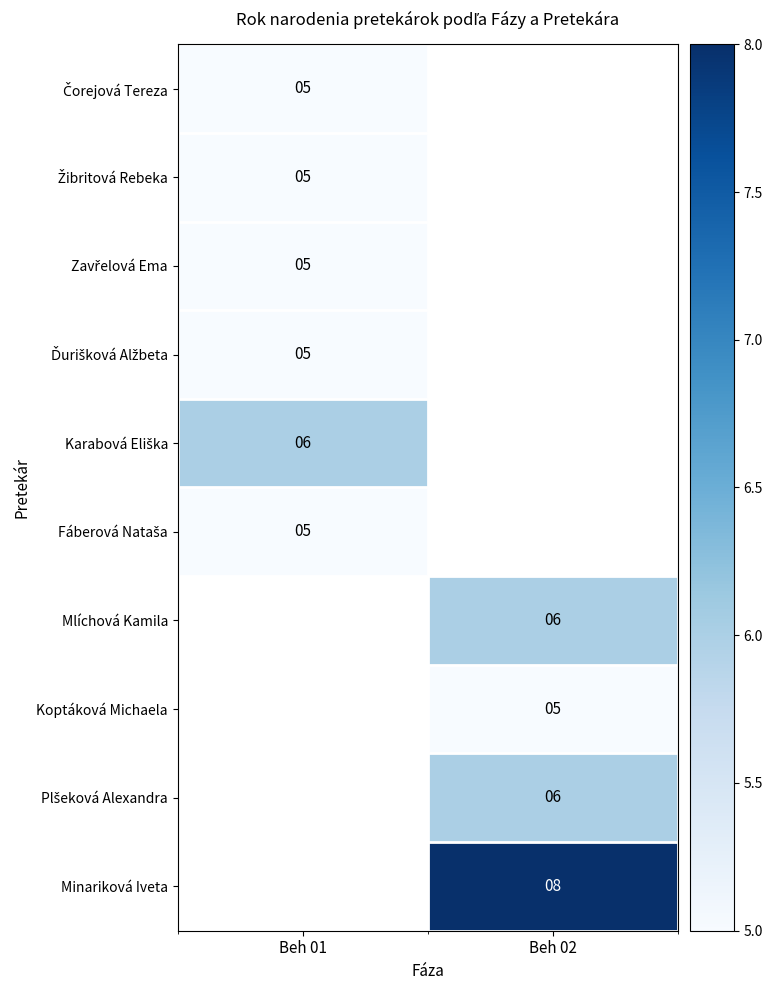

The Mlíchová Kamila series shows 4 at Beh 02. True or false?

False